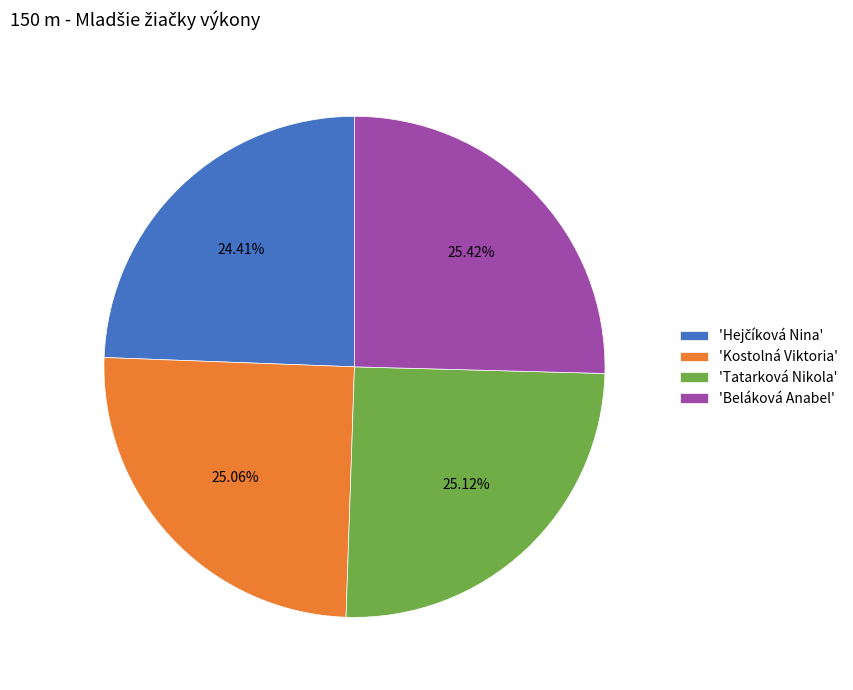

To the nearest percent, what is the difference between the largest and smallest slice percentages?

1%